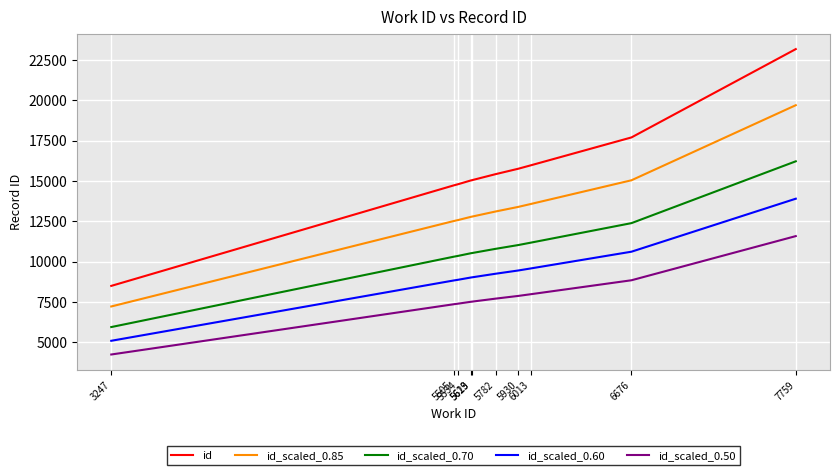

How many distinct data groups are displayed?

5